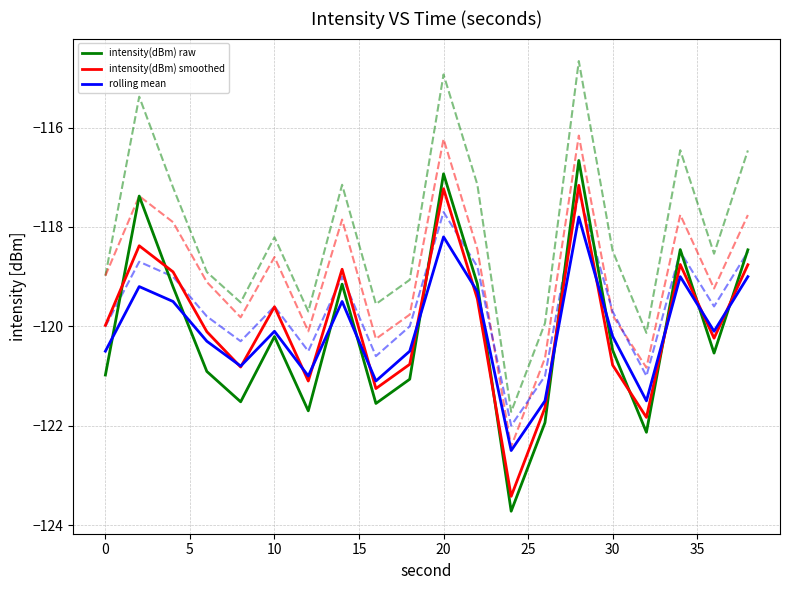

The value of intensity(dBm) smoothed at 20 is -174.0. True or false?

False